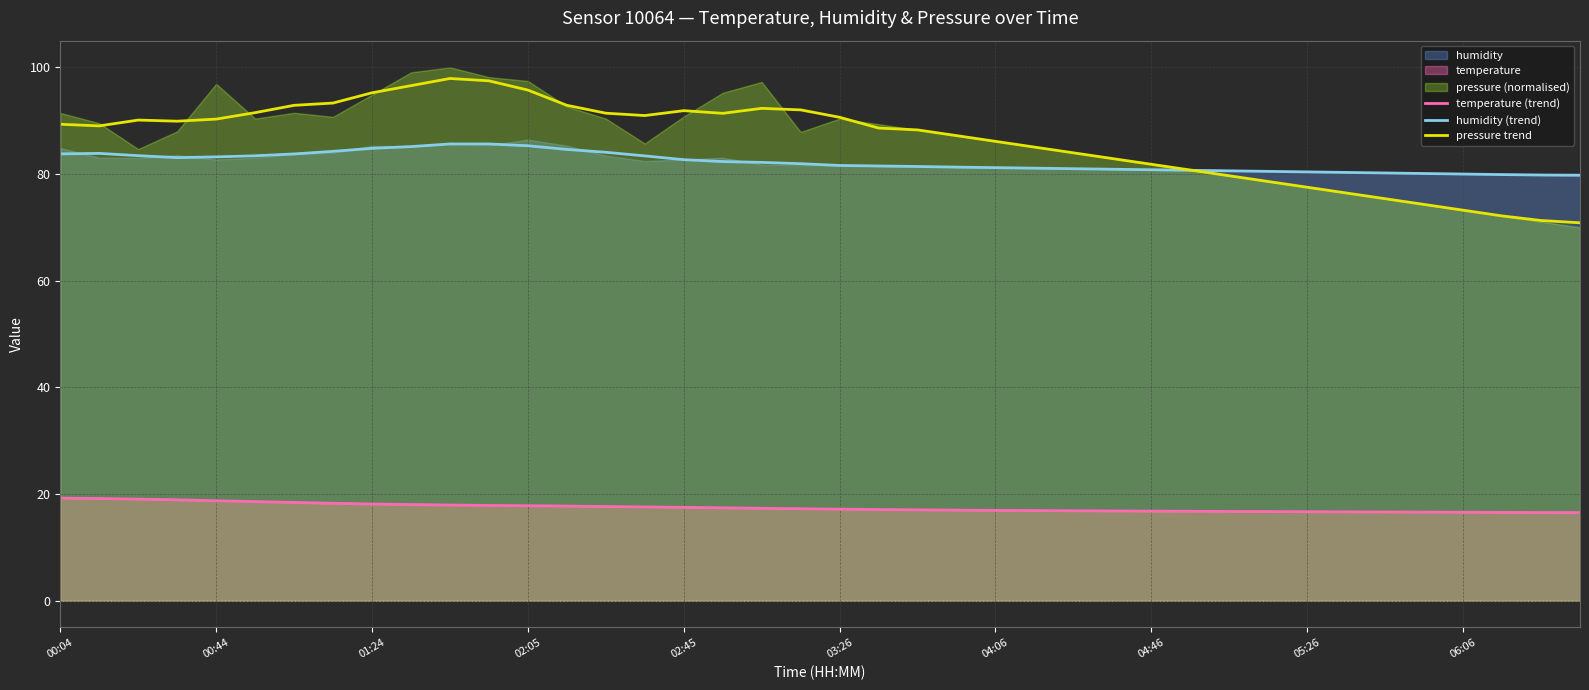

True or false: temperature (trend) and pressure trend cross at least once.

False